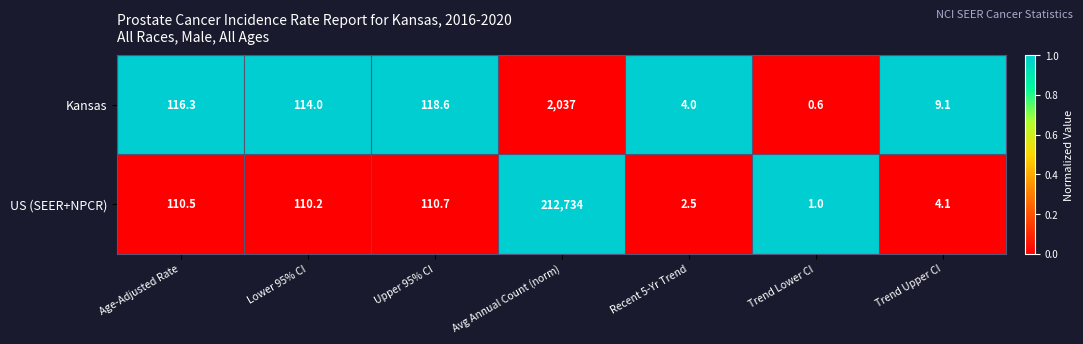

What is the greatest value displayed?

212734.0